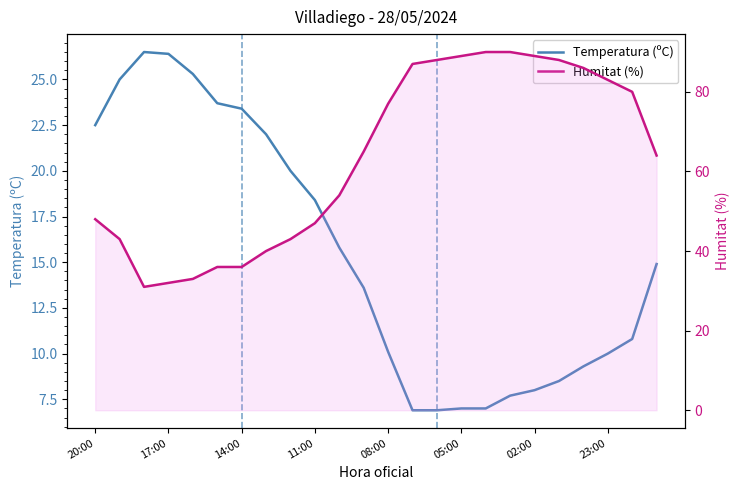

The Humitat (%) series shows 23.5 at 23:00. True or false?

False